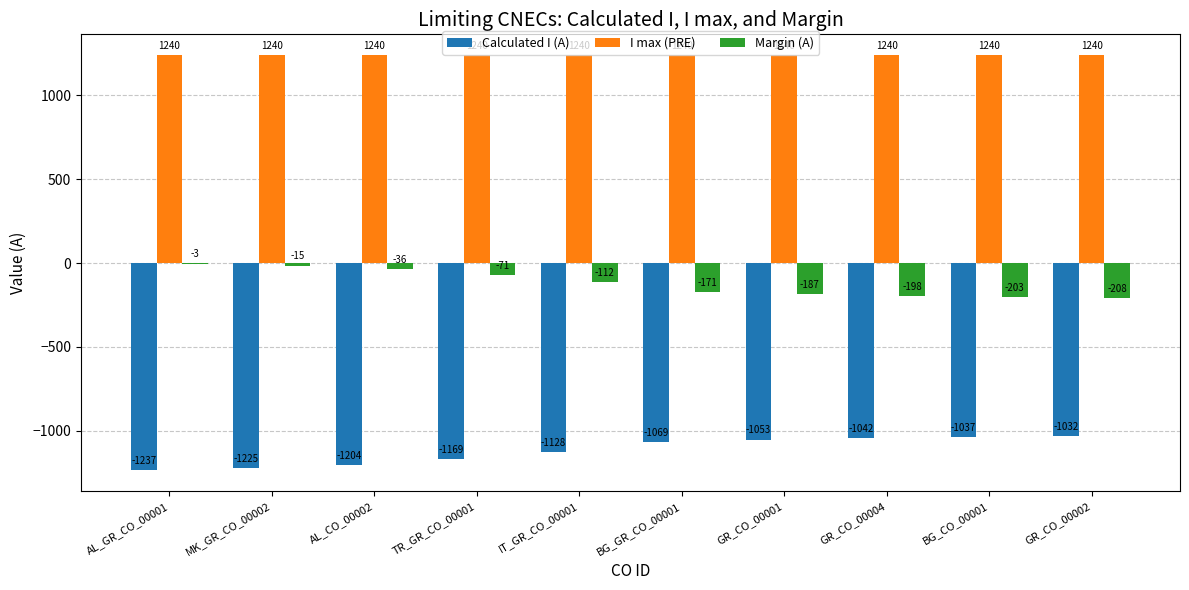

Where is Calculated I (A) nearest to the value -1134?

IT_GR_CO_00001